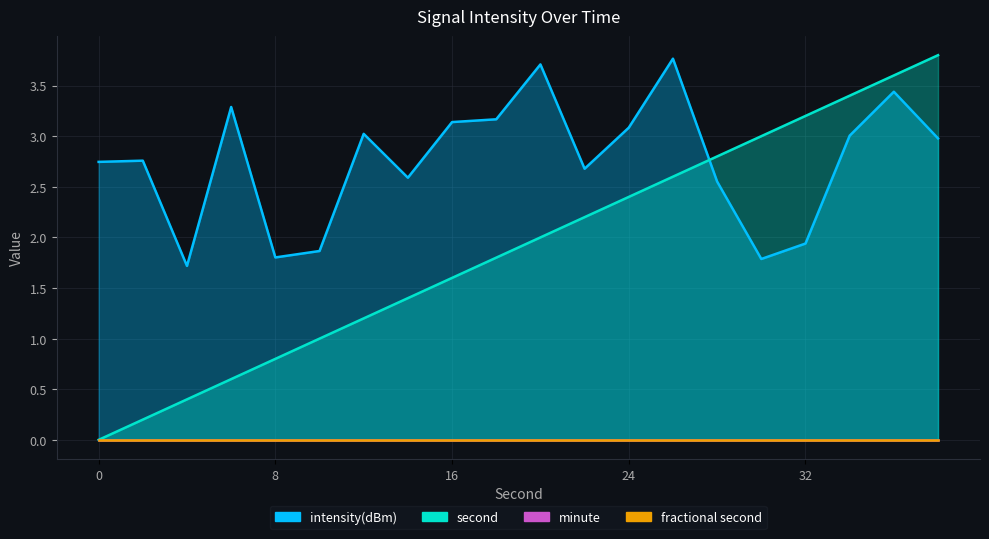

At which label is second closest to 1?

10